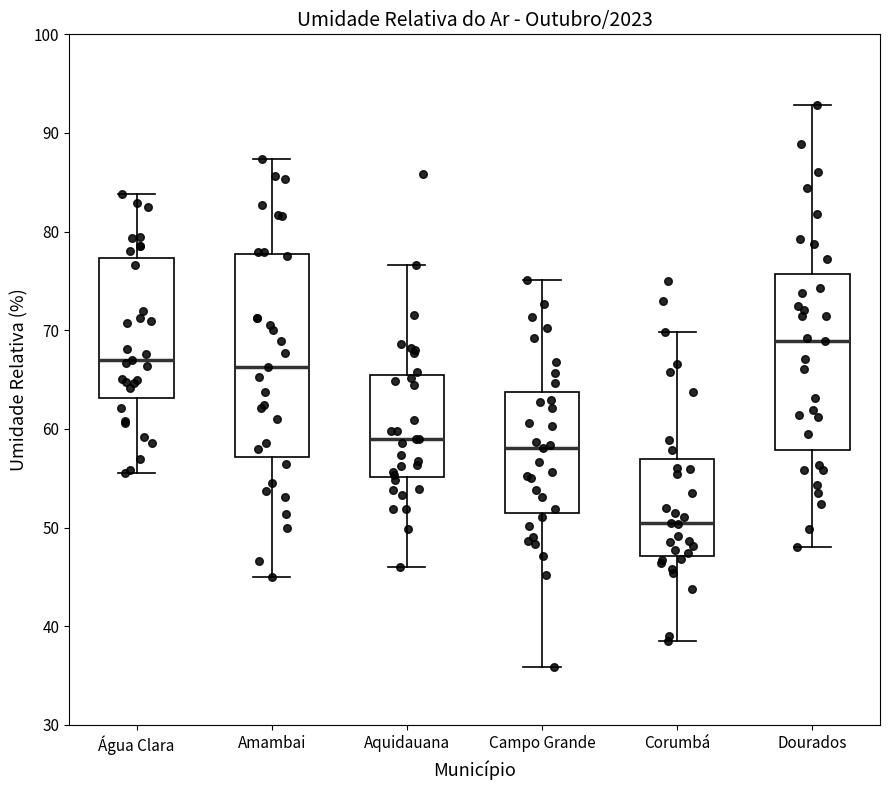

Reading left to right, read every box against the y-axis: the position of its median line, the range the box covers, and the ends of its whiskers. The values are not printed on the chart, so give them approximately, as read against the axis.

Água Clara: median 67, box 63 to 77, whiskers 56 to 84
Amambai: median 66, box 57 to 78, whiskers 45 to 87
Aquidauana: median 59, box 55 to 65, whiskers 46 to 77
Campo Grande: median 58, box 52 to 64, whiskers 36 to 75
Corumbá: median 51, box 47 to 57, whiskers 39 to 70
Dourados: median 69, box 58 to 76, whiskers 48 to 93